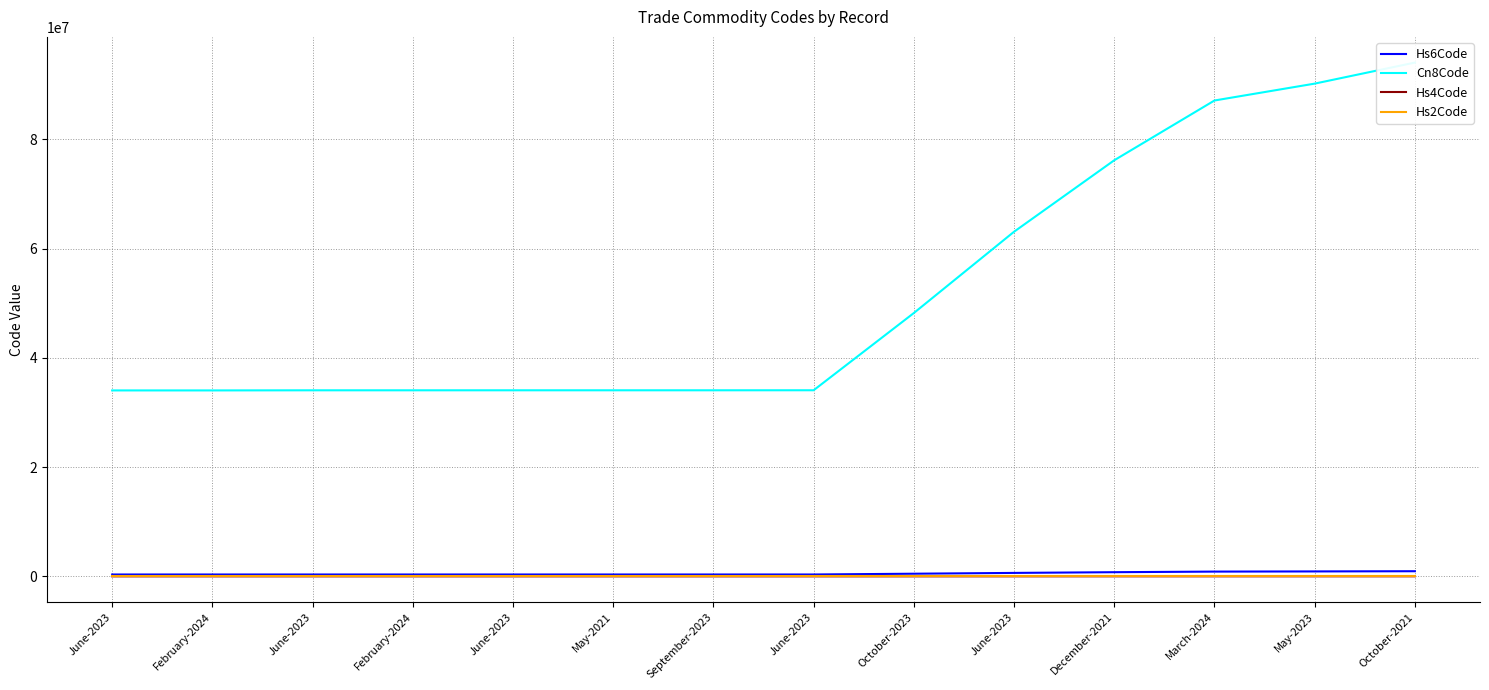

Count the Hs2Code values in the range 34 to 76.

11